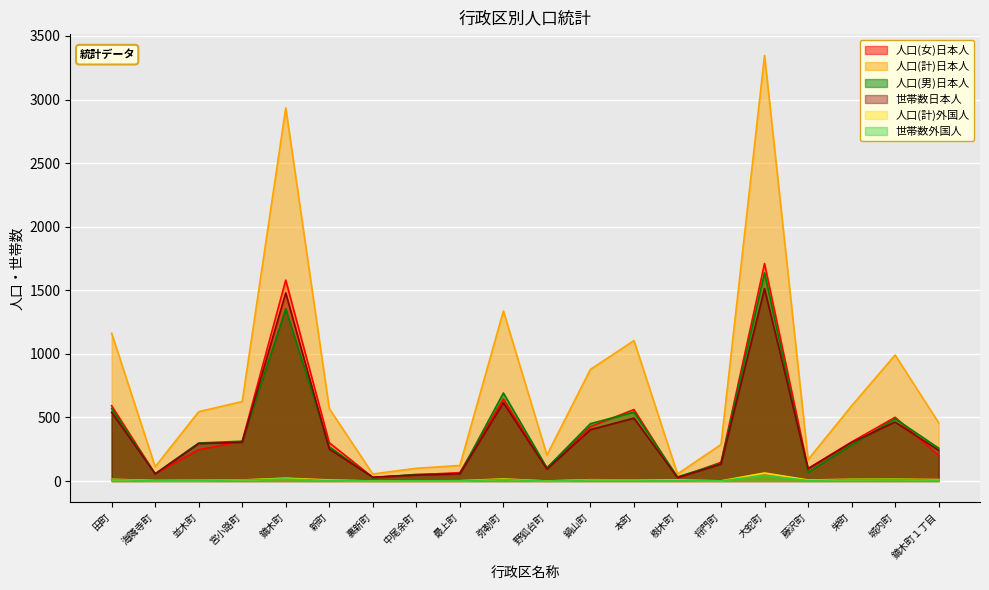

At which category does 世帯数日本人 reach its first local peak?

鏑木町